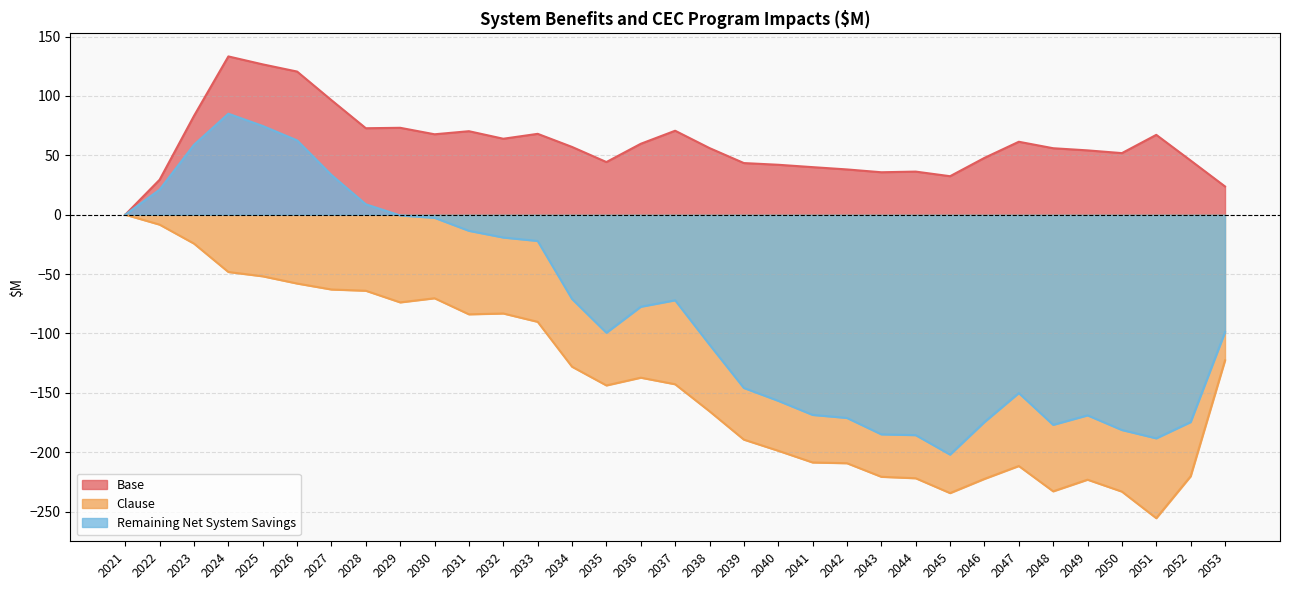

What is the difference between the second highest and second lowest values in the Remaining Net System Savings series?

263.1